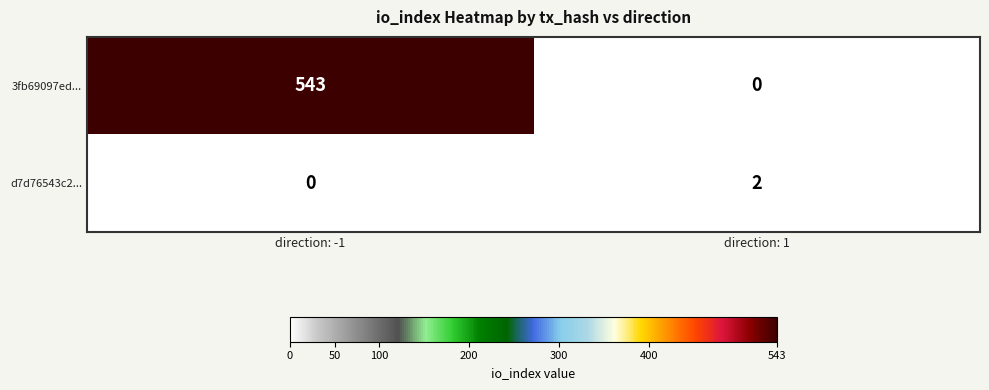

What is the average value of the 3fb69097ed... series?

272